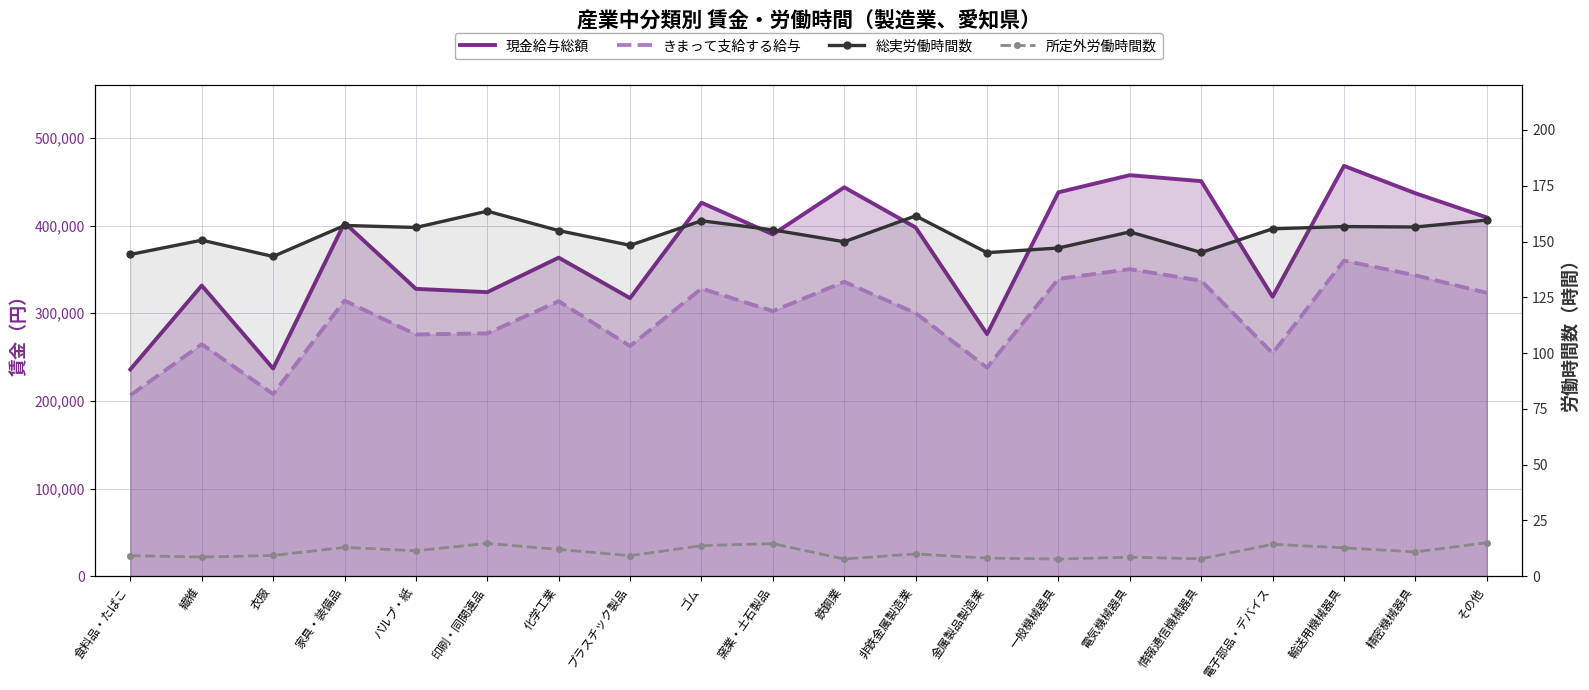

What is the value of the 所定外労働時間数 point at the 17th from the left?

14.3